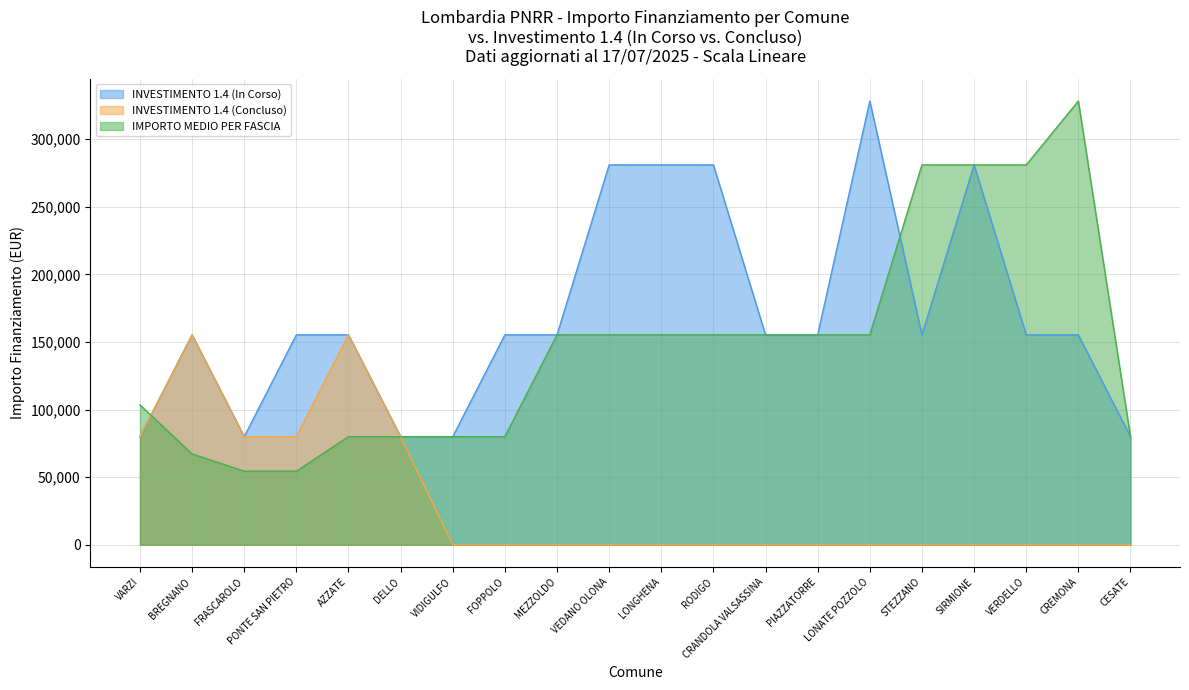

How many values in the INVESTIMENTO 1.4 (In Corso) series exceed 155234?

5